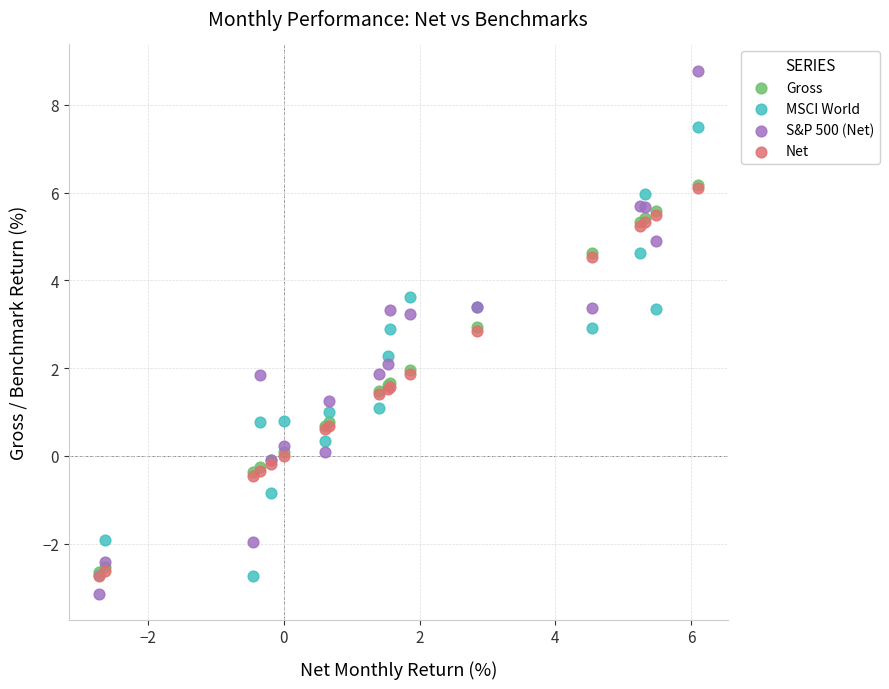

What are all the series names shown in the legend?

Gross, MSCI World, S&P 500 (Net), Net